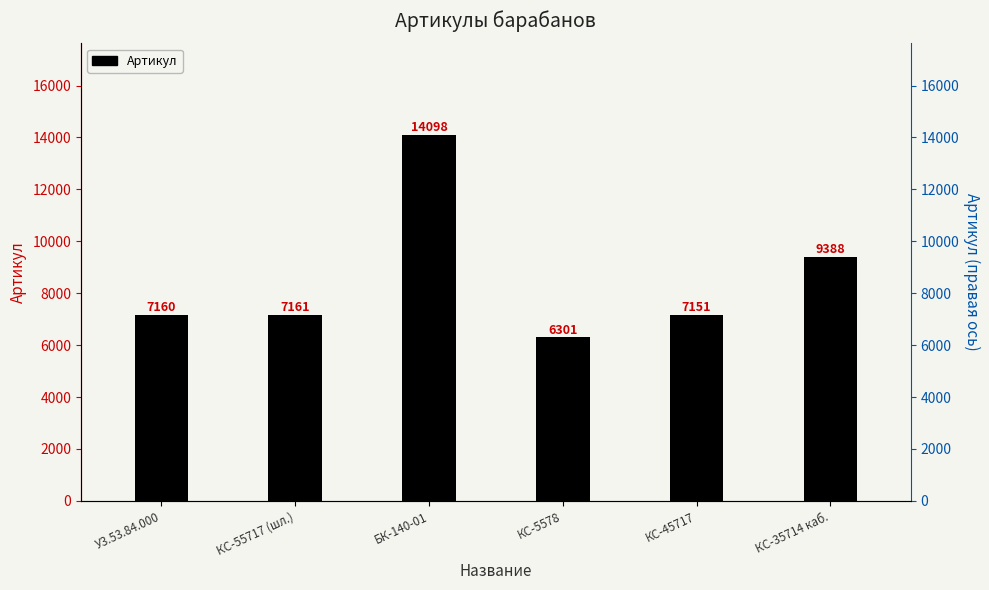

The value at КС-35714 каб. is 4205. True or false?

False